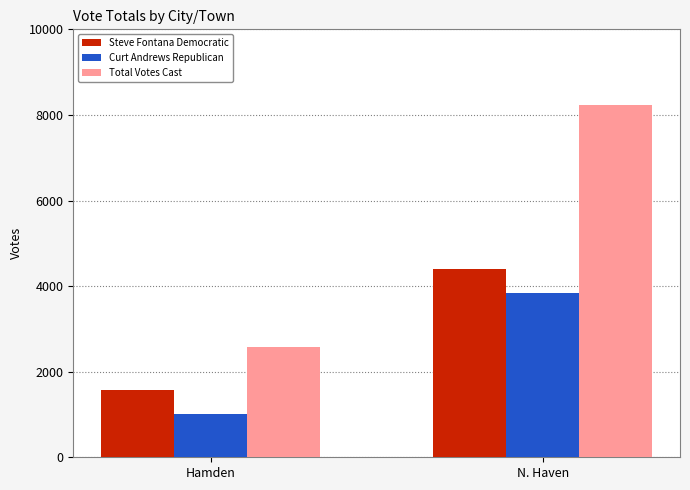

True or false: Total Votes Cast has a value of 1998 at N. Haven.

False